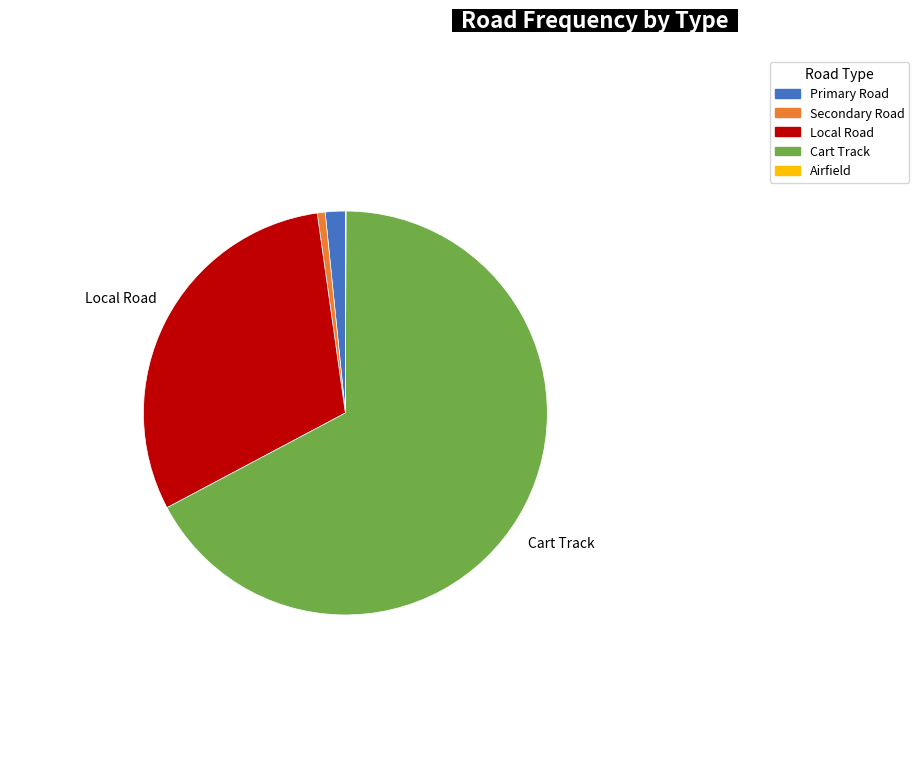

True or false: Cart Track accounts for 67% of the total.

True